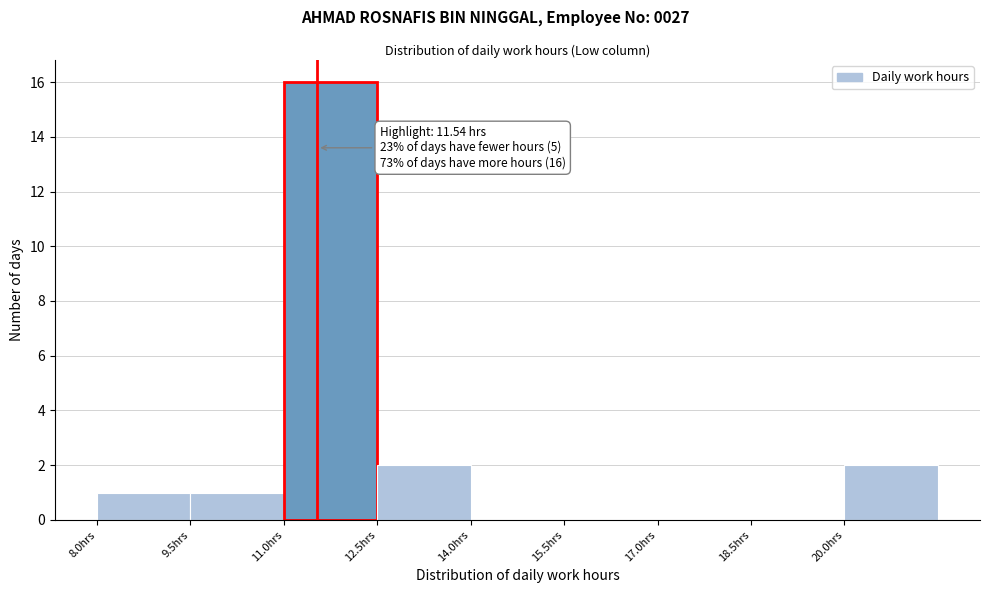

Which range on the x-axis has the tallest bar?

11.0 to 12.5